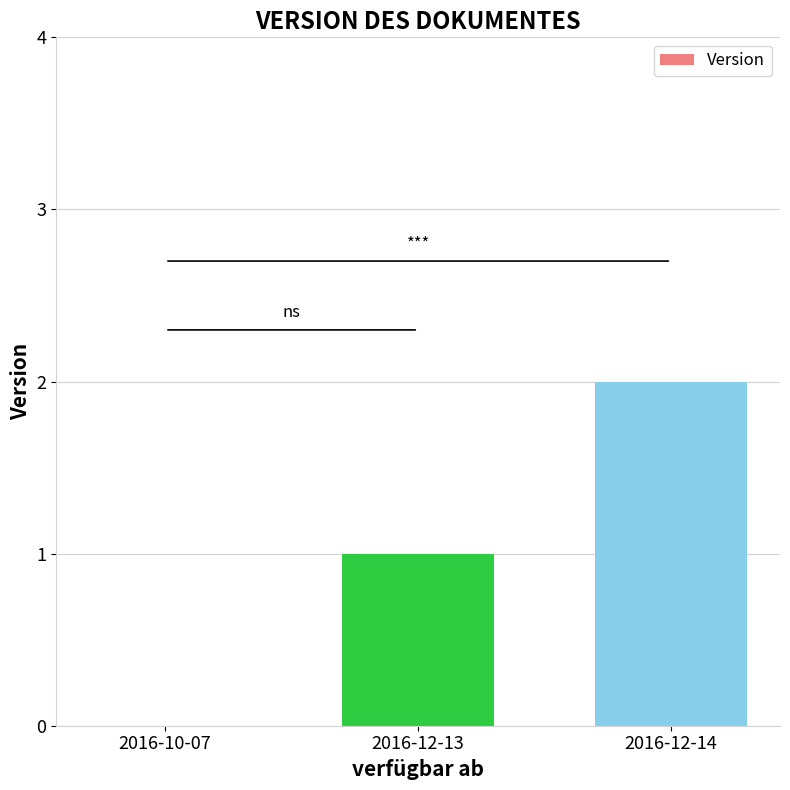

How many series are shown in this chart?

1